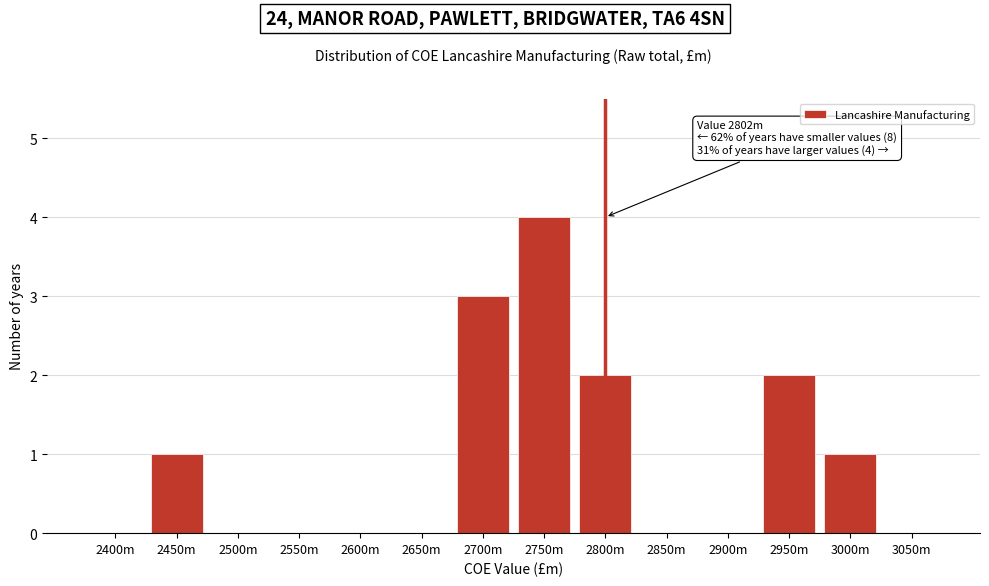

Reading left to right, transcribe all the data shown in this chart.

2400m=0	2450m=1	2500m=0	2550m=0	2600m=0	2650m=0	2700m=3	2750m=4	2800m=2	2850m=0	2900m=0	2950m=2	3000m=1	3050m=0